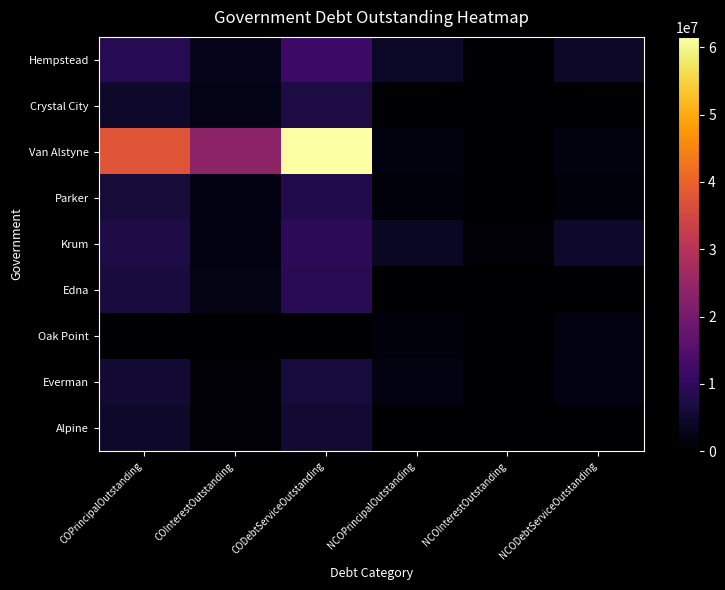

Which series has the largest total across all categories?

Van Alstyne